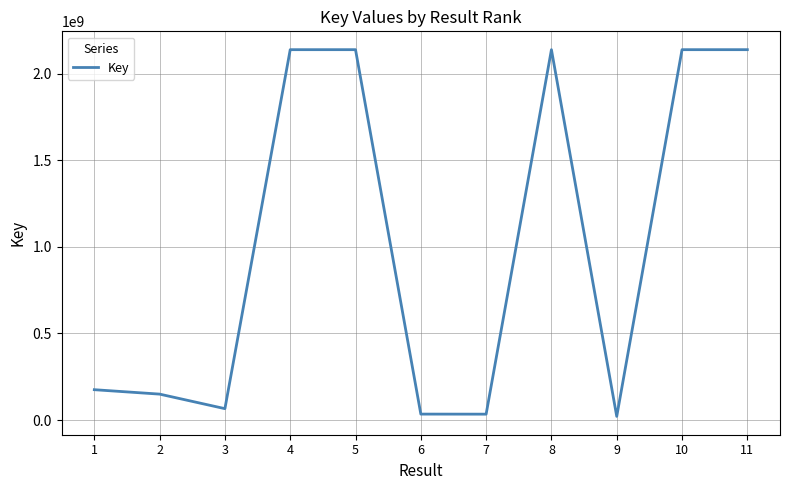

What is the maximum value shown in the chart?

2137702768